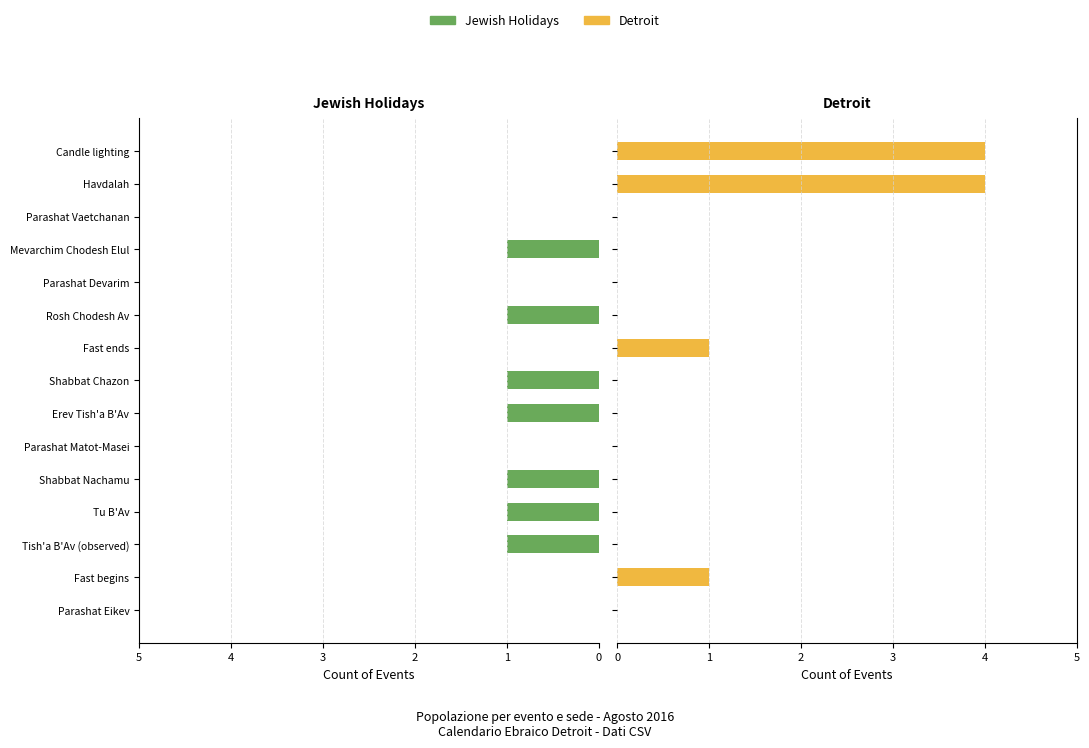

Reading right to left, list all the values displayed in this chart.

Jewish Holidays: 14=0	13=0	12=0	11=-1	10=0	9=-1	8=0	7=-1	6=-1	5=0	4=-1	3=-1	2=-1	1=0	0=0
Detroit: 14=4	13=4	12=0	11=0	10=0	9=0	8=1	7=0	6=0	5=0	4=0	3=0	2=0	1=1	0=0